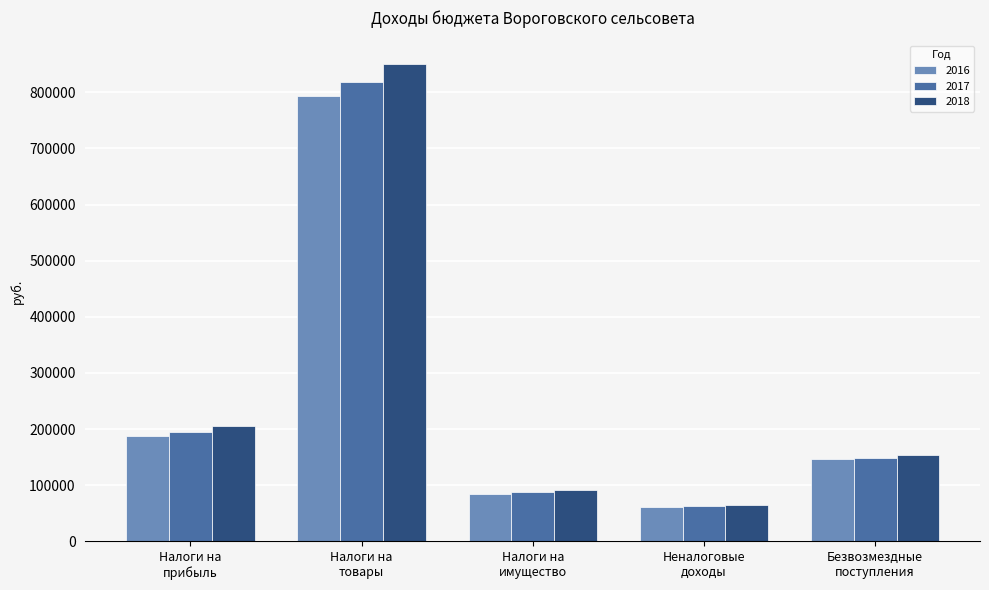

Reading right to left, extract all data points from this chart.

2016: Безвозмездные
поступления=146000	Неналоговые
доходы=61000	Налоги на
имущество=85000	Налоги на
товары=792500	Налоги на
прибыль=188000
2017: Безвозмездные
поступления=148800	Неналоговые
доходы=63000	Налоги на
имущество=87700	Налоги на
товары=817900	Налоги на
прибыль=195500
2018: Безвозмездные
поступления=153900	Неналоговые
доходы=65300	Налоги на
имущество=91200	Налоги на
товары=849800	Налоги на
прибыль=205700